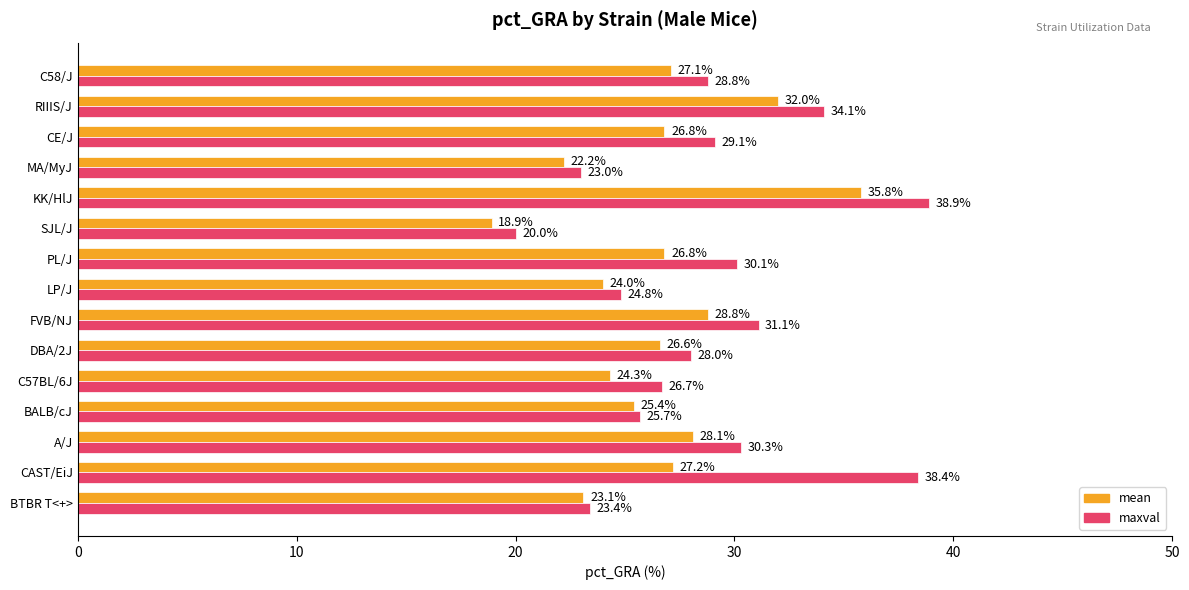

Is it true that maxval equals 37.2 at DBA/2J?

False